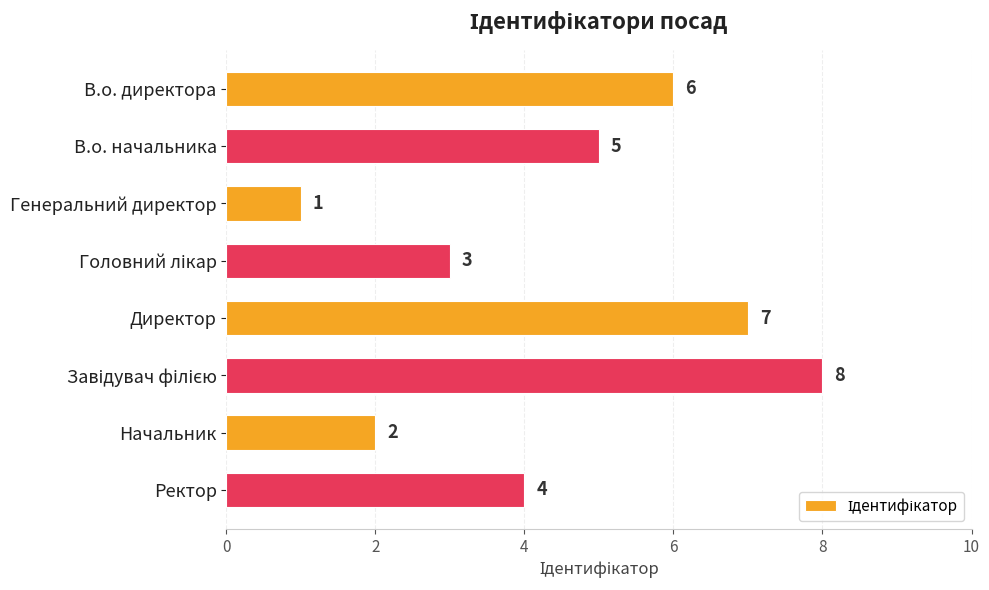

What is the greatest value displayed?

8